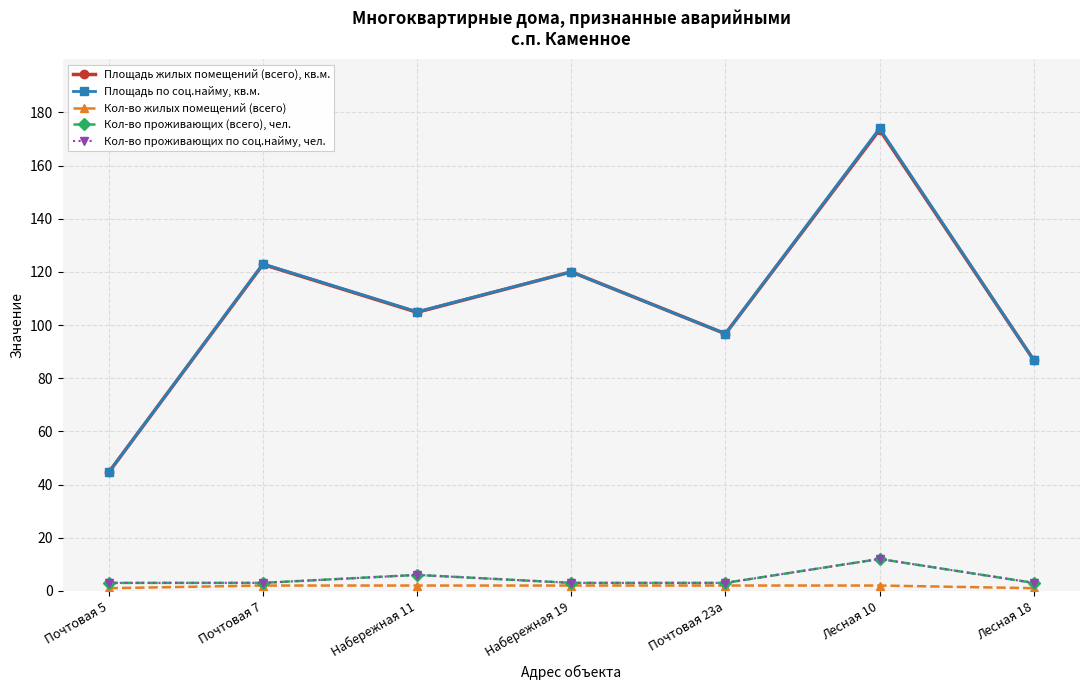

Is this an area chart (filled region under the line)?

No